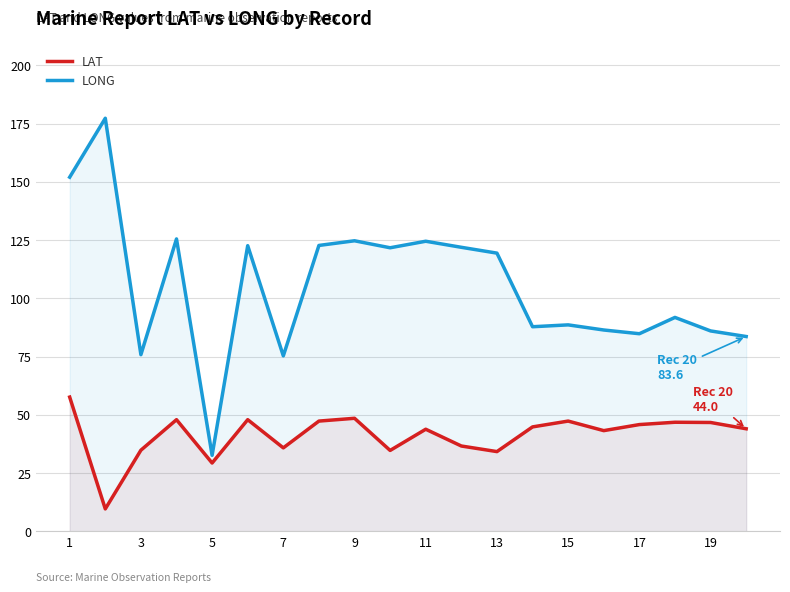

How many lines are shown in the chart?

2